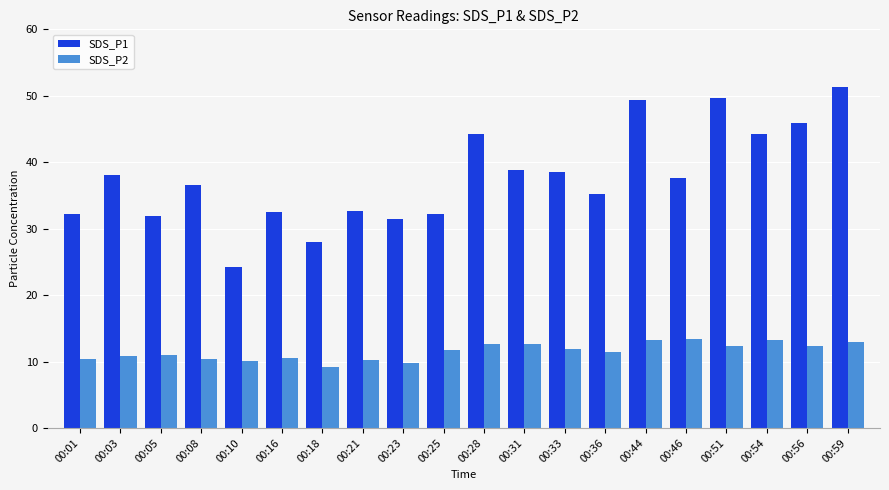

How many data points does each series have?

20